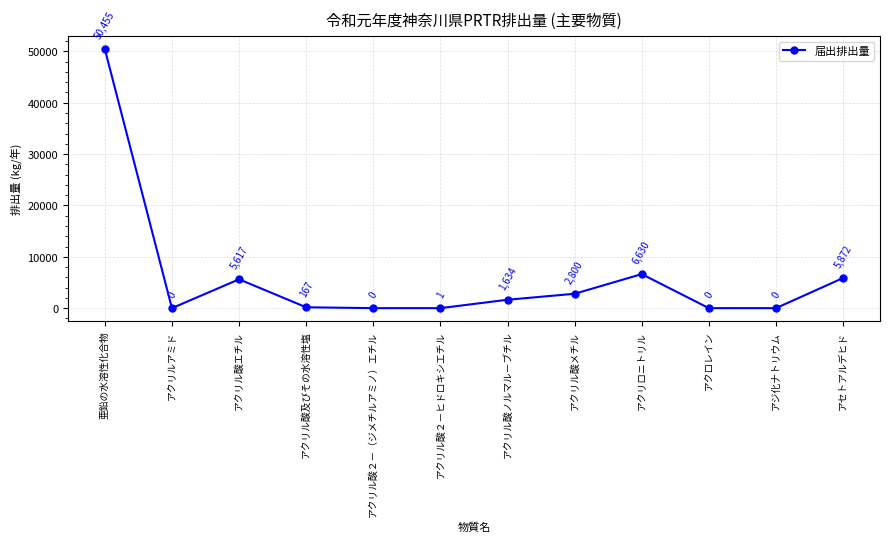

What is the maximum value shown in the chart?

50455